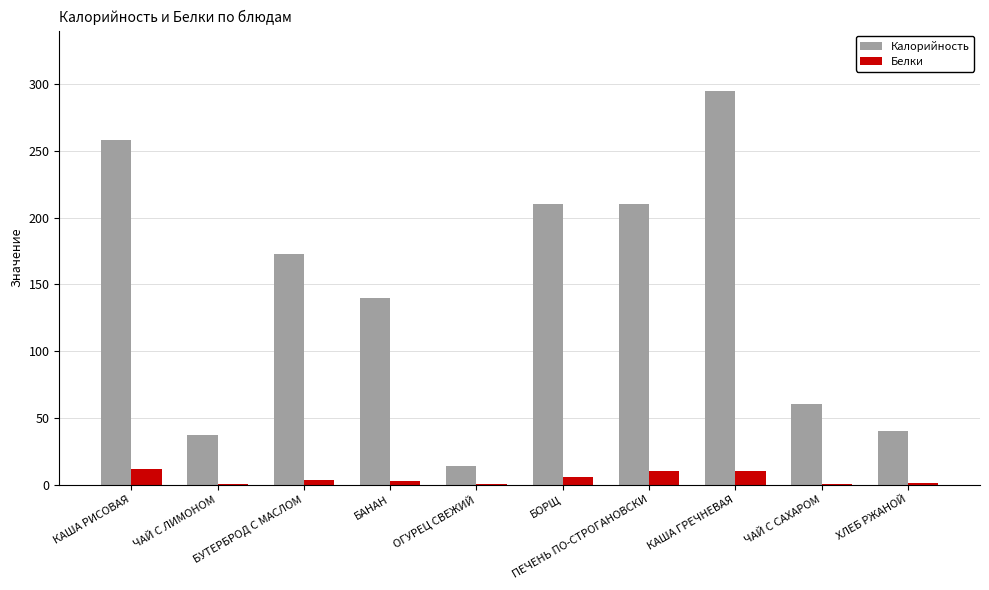

At which category is the sum across all series the highest?

КАША ГРЕЧНЕВАЯ